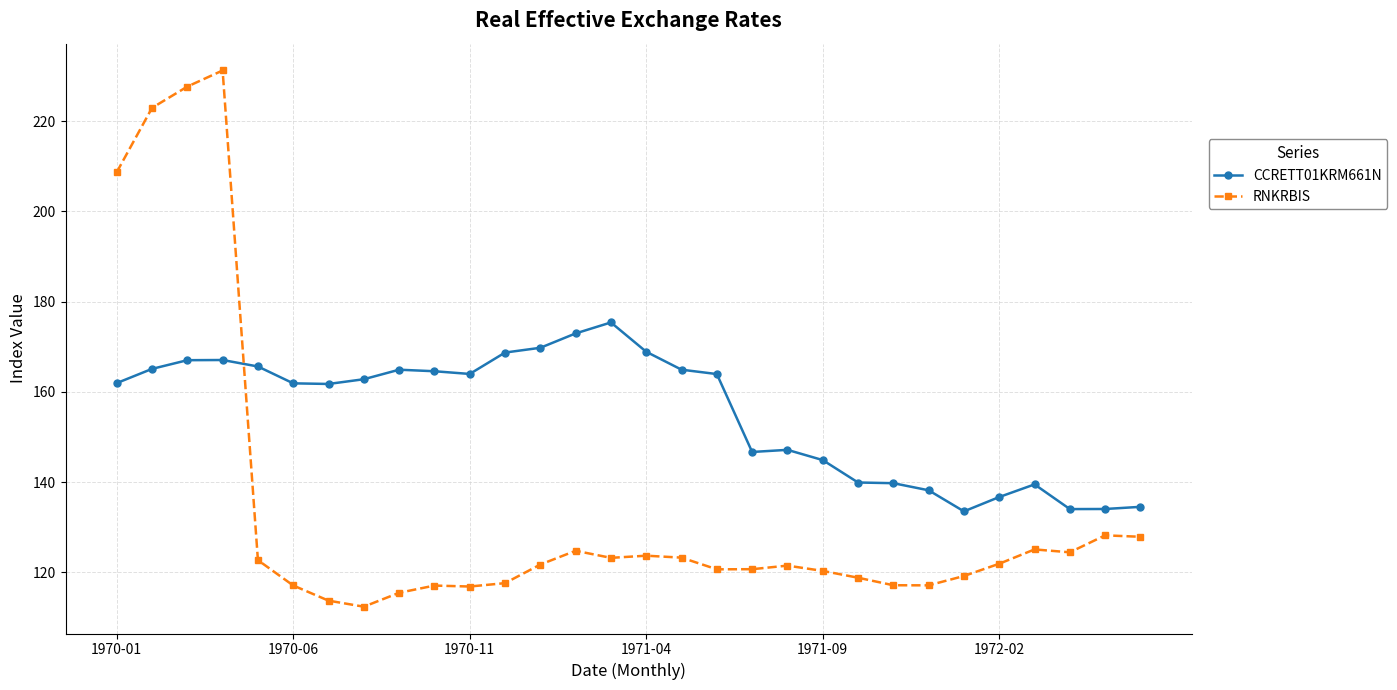

What is the sum of all CCRETT01KRM661N values?

4660.4